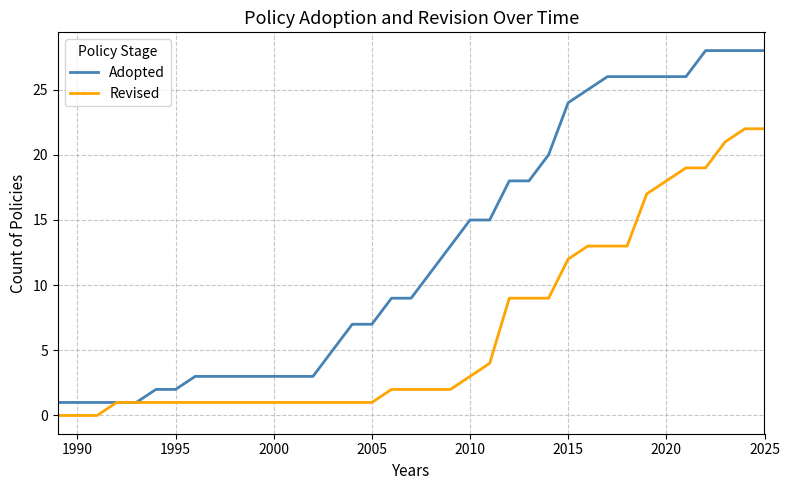

Which series has the largest total across all categories?

Adopted